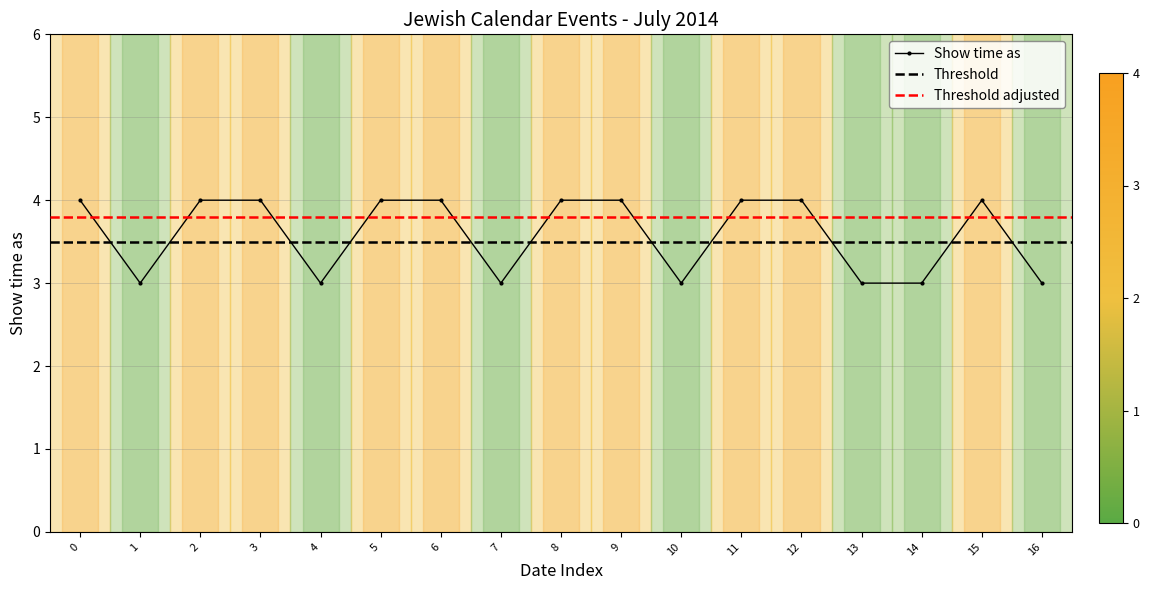

Is it true that Show time as equals 7 at 5?

False